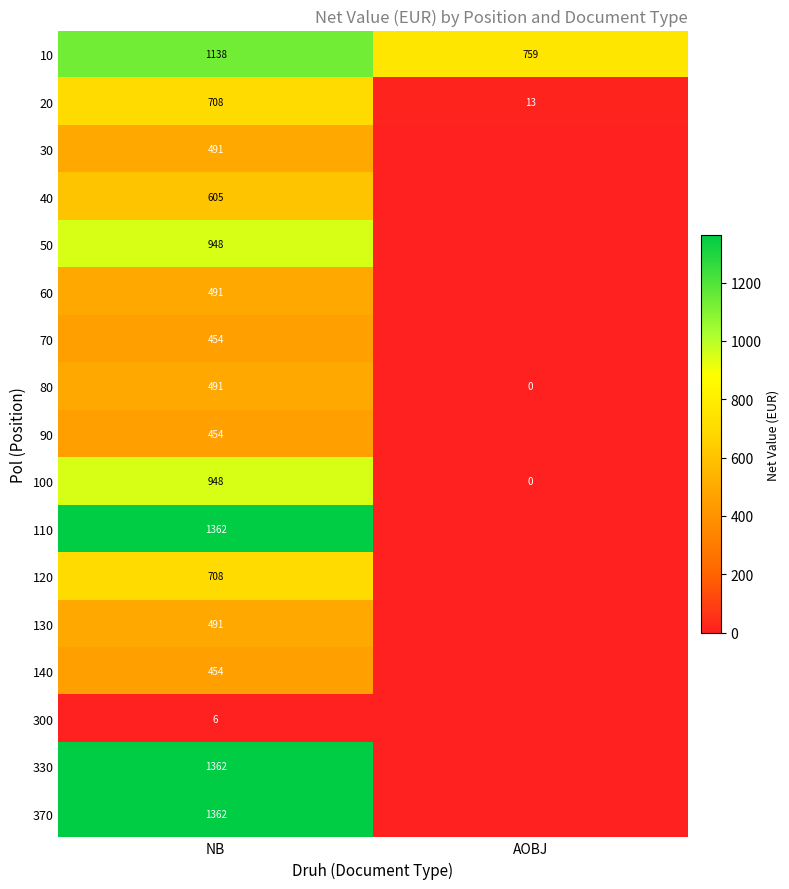

What is the difference between the maximum and minimum values in the 10 series?

379